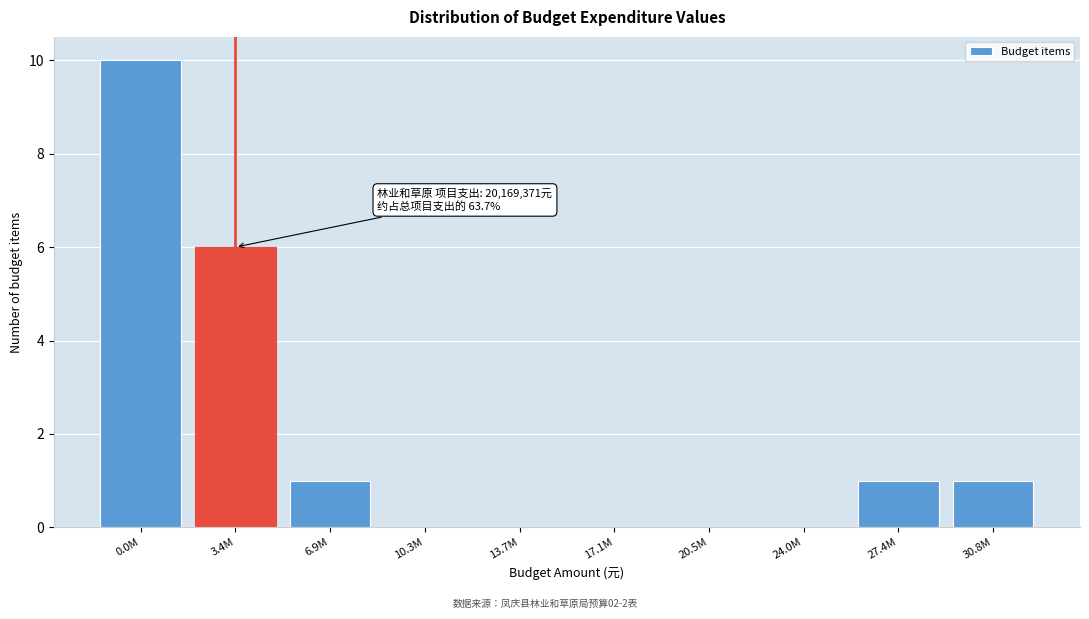

Reading right to left, extract all data points from this chart.

30.8M=1	27.4M=1	24.0M=0	20.5M=0	17.1M=0	13.7M=0	10.3M=0	6.9M=1	3.4M=6	0.0M=10